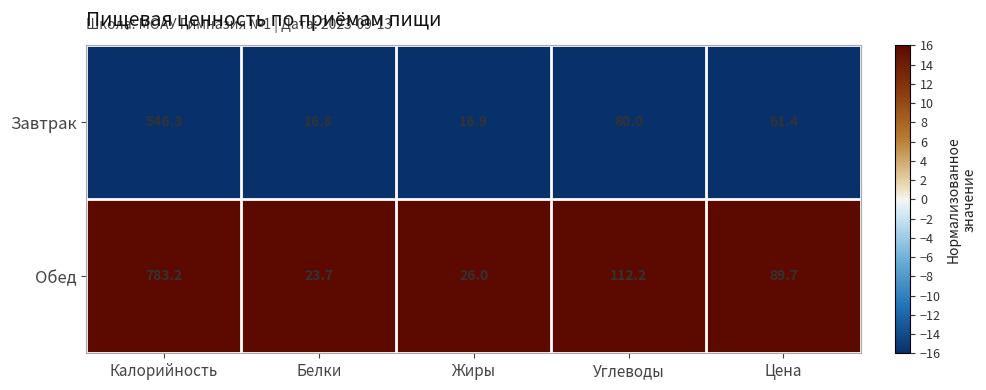

Reading left to right, transcribe all the data shown in this chart.

Завтрак: 546.3	16.8	16.9	80.0	61.4
Обед: 783.2	23.7	26.0	112.2	89.7